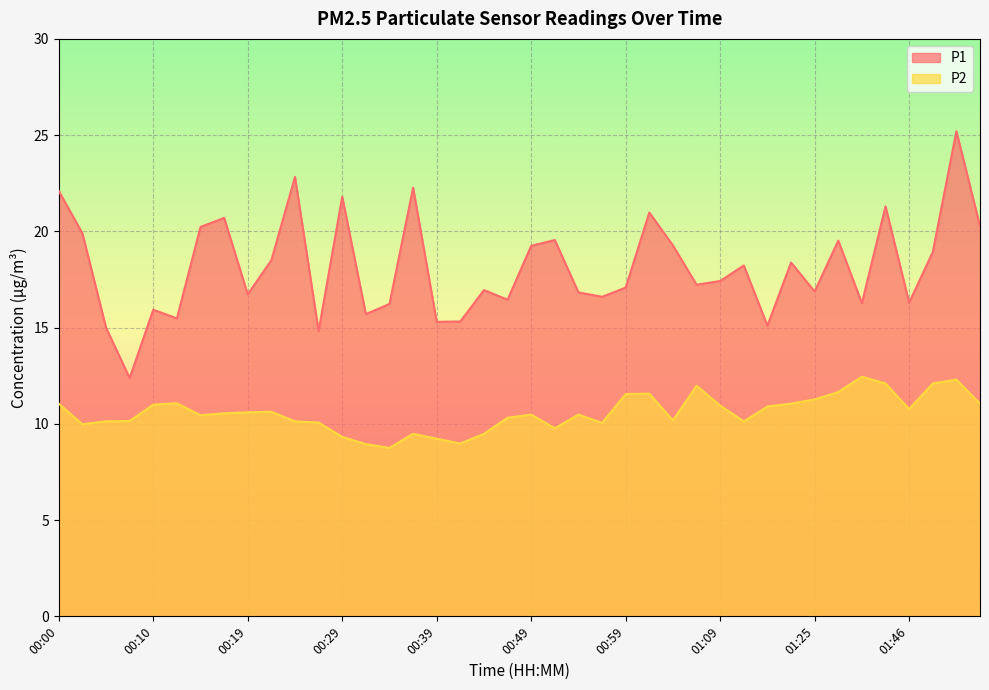

True or false: P1 has more than 1 points higher than both neighbors.

True